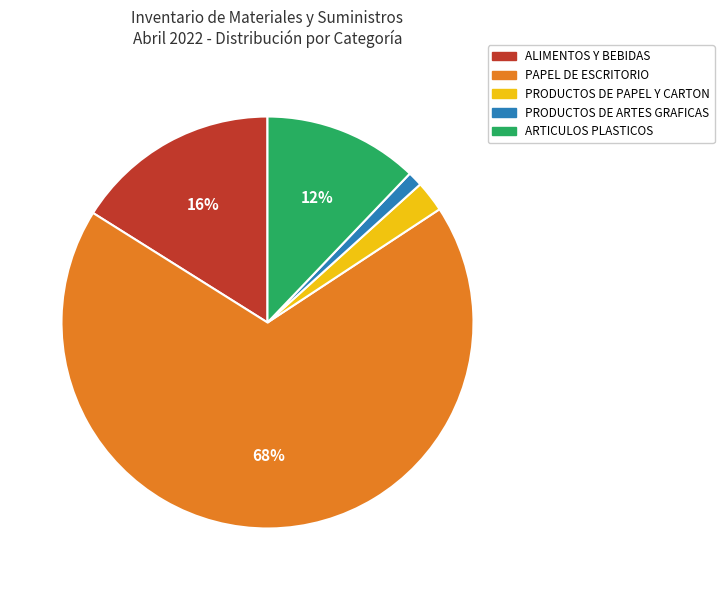

Do PRODUCTOS DE ARTES GRAFICAS and PRODUCTOS DE PAPEL Y CARTON together represent more than half of the pie?

No